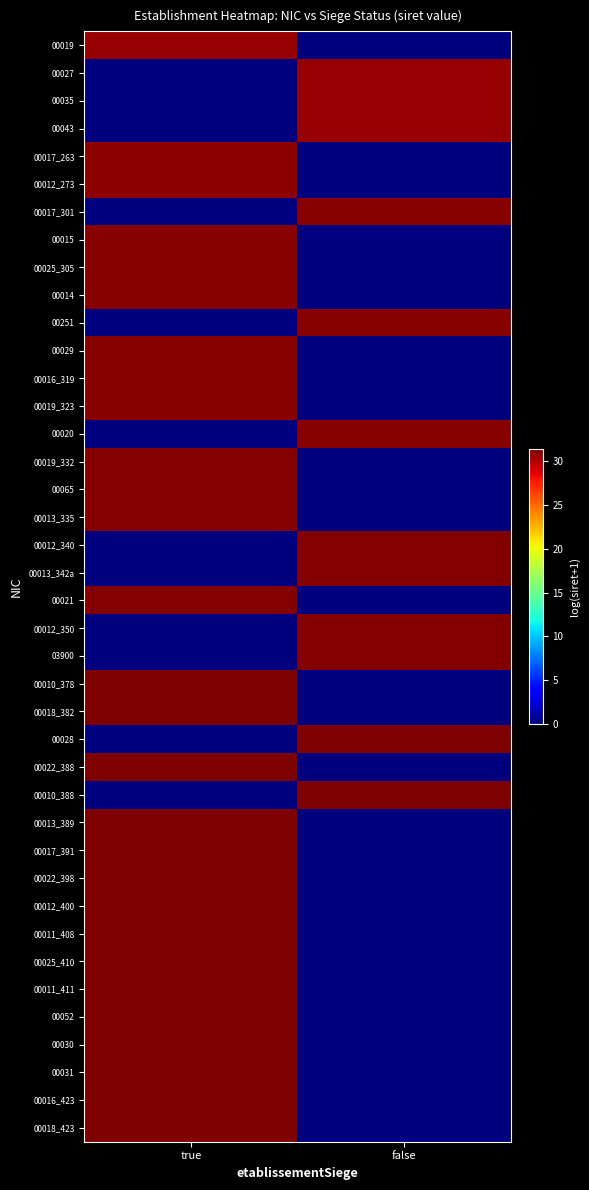

Reading left to right, extract all data points from this chart.

00019: true=30.7	false=0.0
00027: true=0.0	false=30.7
00035: true=0.0	false=30.7
00043: true=0.0	false=30.7
00017_263: true=30.9	false=0.0
00012_273: true=30.9	false=0.0
00017_301: true=0.0	false=31.0
00015: true=31.0	false=0.0
00025_305: true=31.1	false=0.0
00014: true=31.1	false=0.0
00251: true=0.0	false=31.1
00029: true=31.1	false=0.0
00016_319: true=31.1	false=0.0
00019_323: true=31.1	false=0.0
00020: true=0.0	false=31.1
00019_332: true=31.1	false=0.0
00065: true=31.1	false=0.0
00013_335: true=31.1	false=0.0
00012_340: true=0.0	false=31.2
00013_342a: true=0.0	false=31.2
00021: true=31.2	false=0.0
00012_350: true=0.0	false=31.2
03900: true=0.0	false=31.2
00010_378: true=31.3	false=0.0
00018_382: true=31.3	false=0.0
00028: true=0.0	false=31.3
00022_388: true=31.3	false=0.0
00010_388: true=0.0	false=31.3
00013_389: true=31.3	false=0.0
00017_391: true=31.3	false=0.0
00022_398: true=31.3	false=0.0
00012_400: true=31.3	false=0.0
00011_408: true=31.3	false=0.0
00025_410: true=31.3	false=0.0
00011_411: true=31.3	false=0.0
00052: true=31.3	false=0.0
00030: true=31.4	false=0.0
00031: true=31.4	false=0.0
00016_423: true=31.4	false=0.0
00018_423: true=31.4	false=0.0